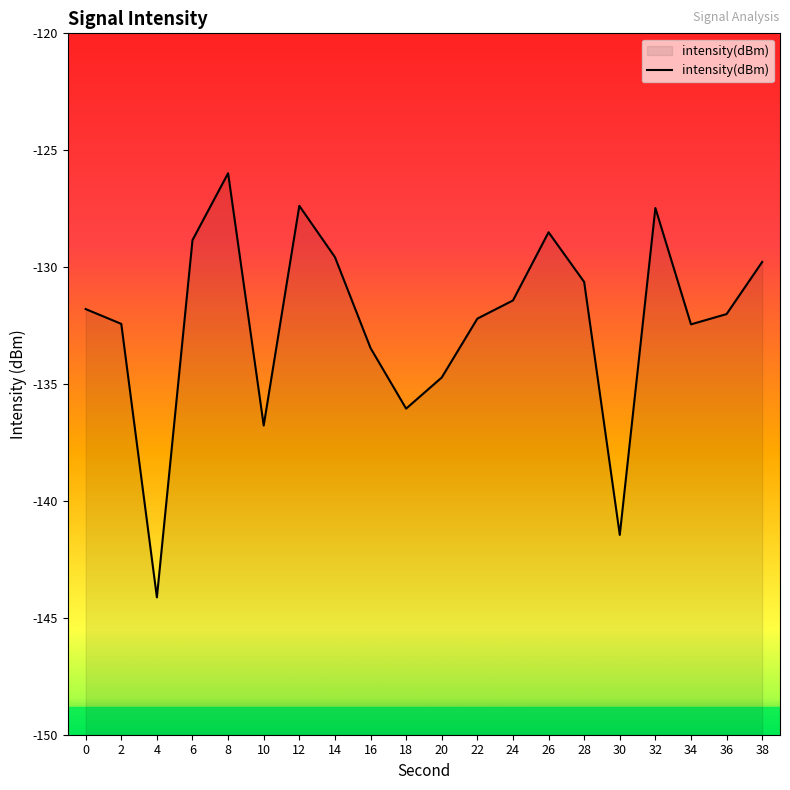

What is the value of the 2nd point from the left?

-132.4